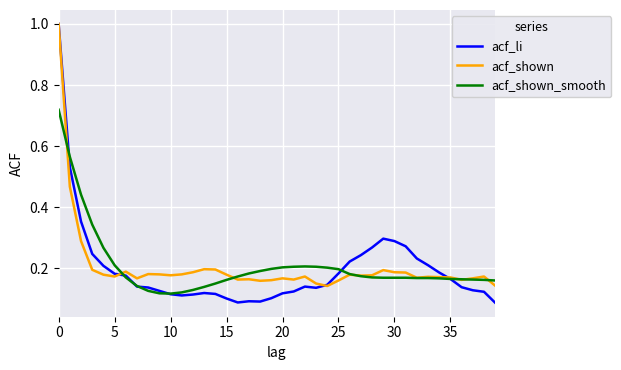

Which series has the largest range (max minus min)?

acf_li